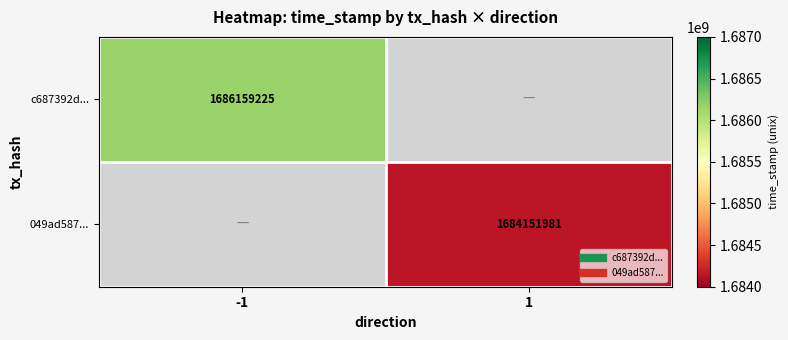

Between -1 and 1, which is larger?

1